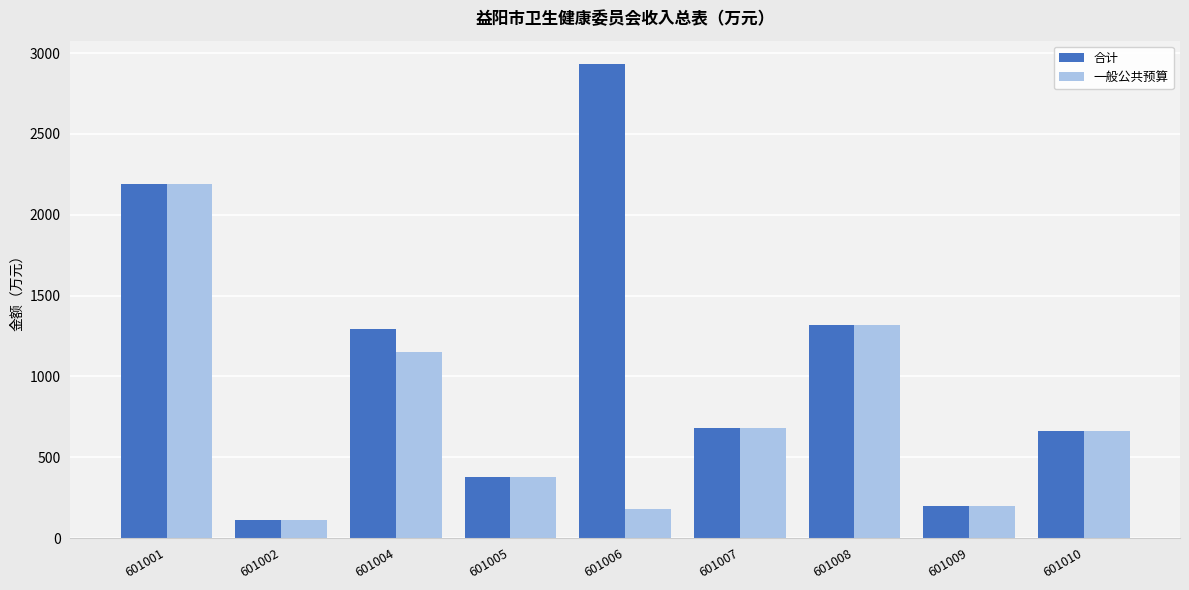

Where does the 合计 series first go above 678?

601001